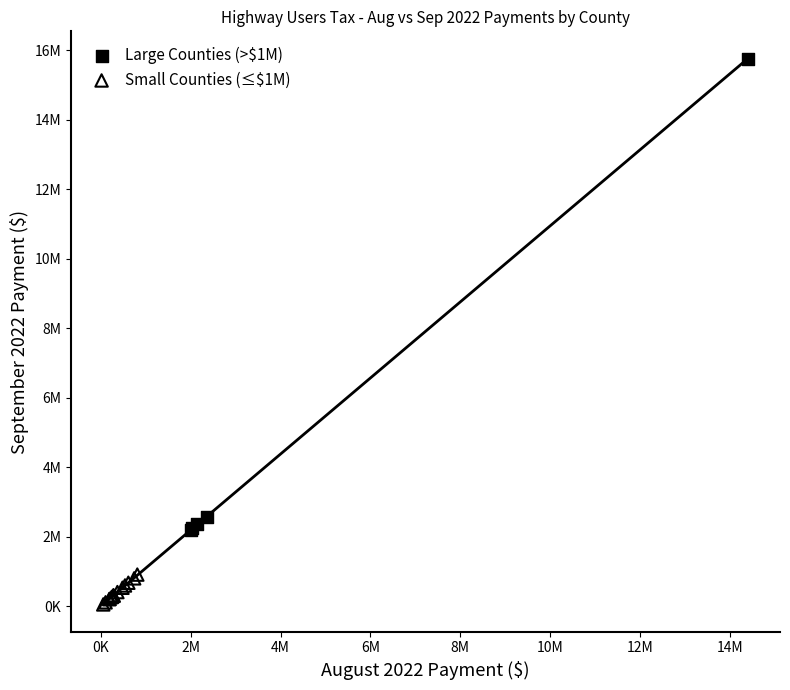

Which series reaches the maximum Y coordinate?

Large Counties (>$1M)